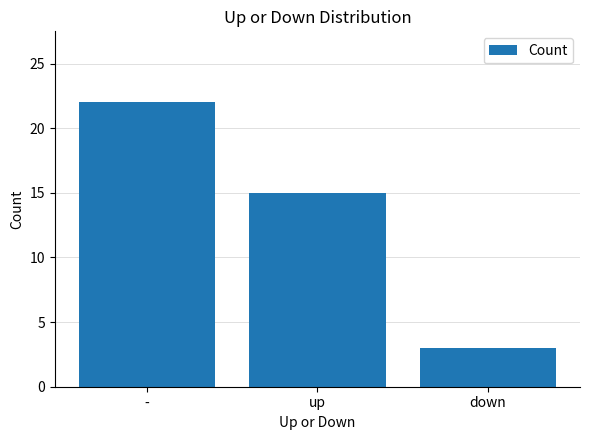

Which category has the lowest value across all series?

down